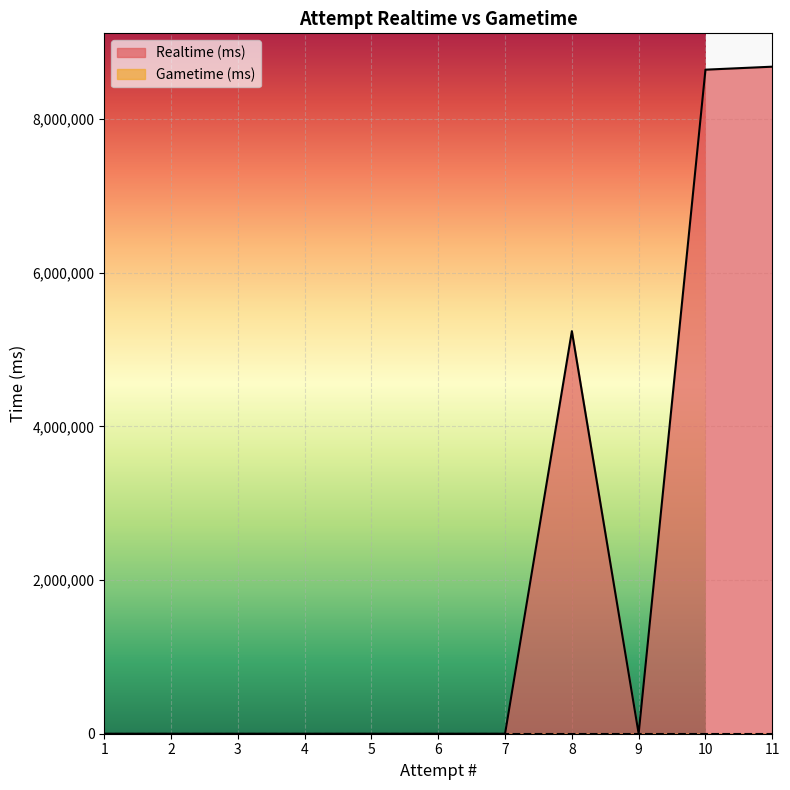

How many values are between 0 and 5239223?

9